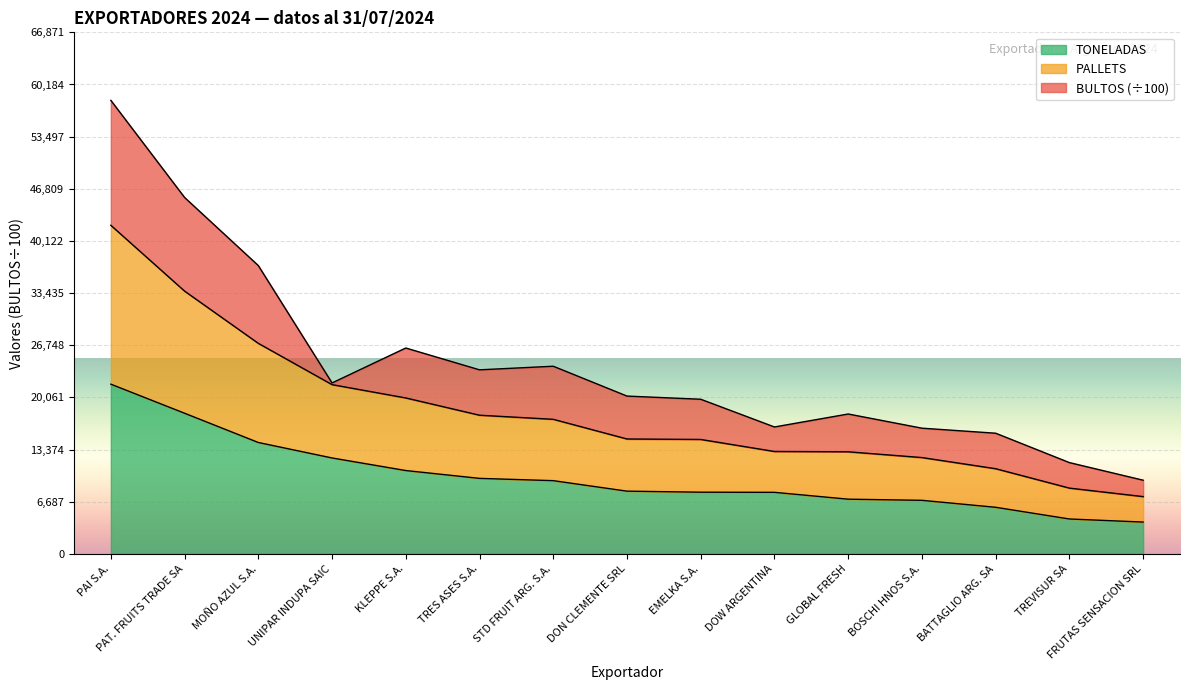

What is the difference between the maximum and minimum values in the TONELADAS series?

17682.0